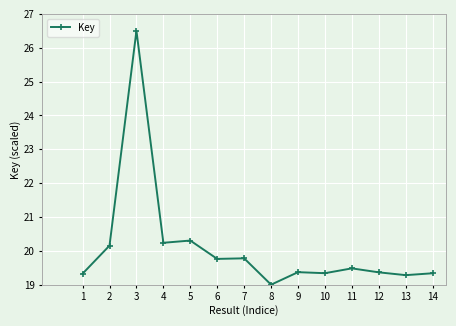

What is the difference between the maximum and second lowest values?

7.2